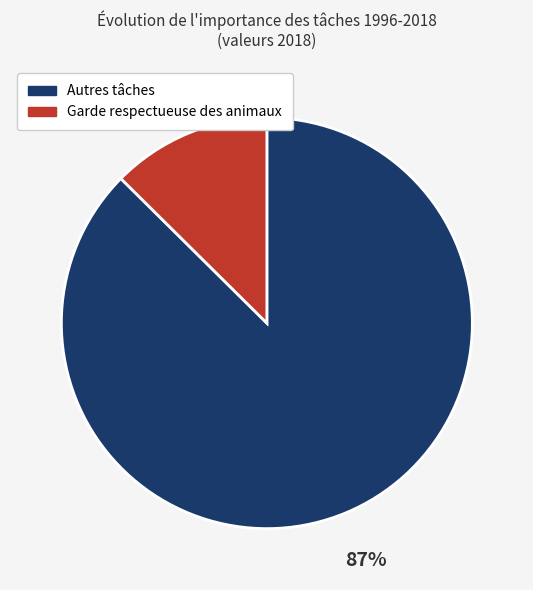

To the nearest percent, what is the average slice percentage?

50%